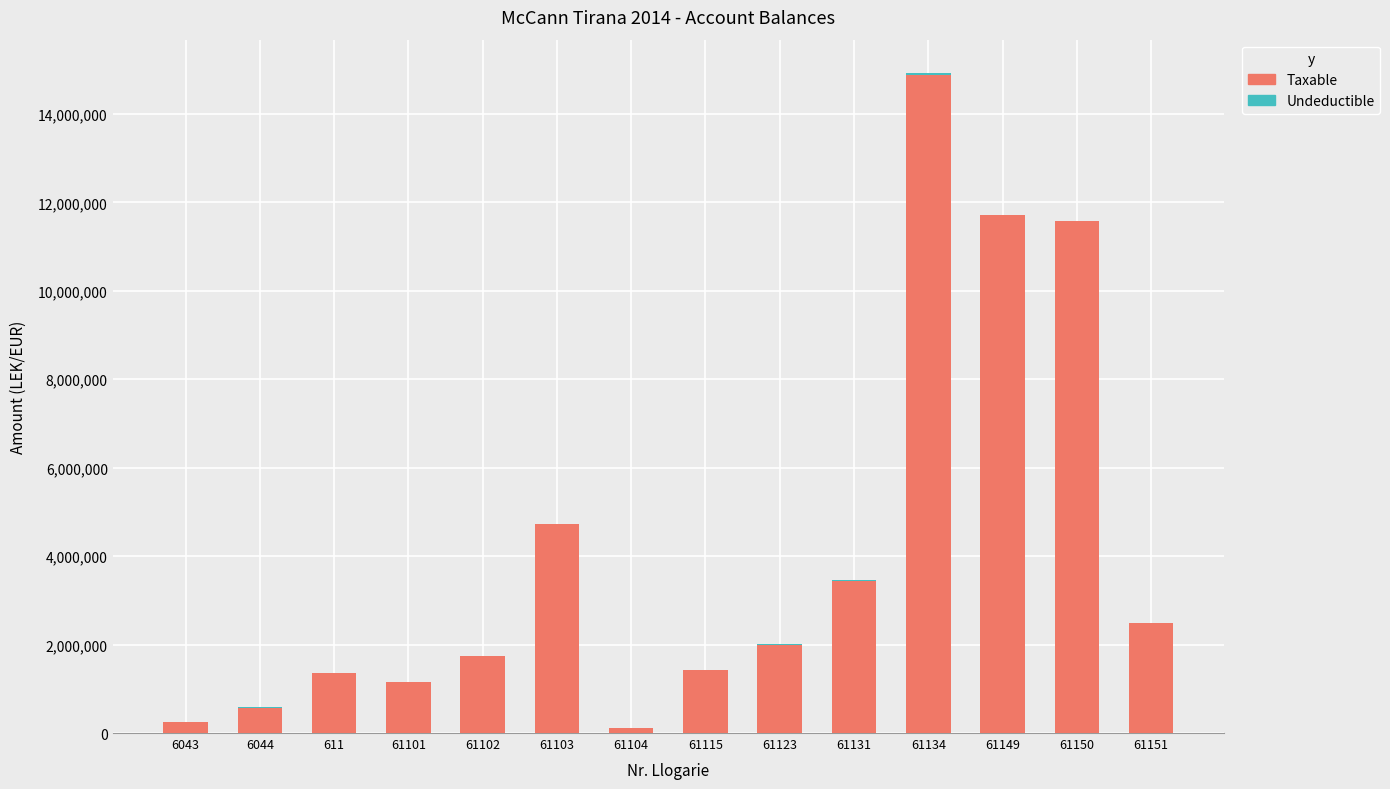

What is the total value across all series at 61150?

11574631.1